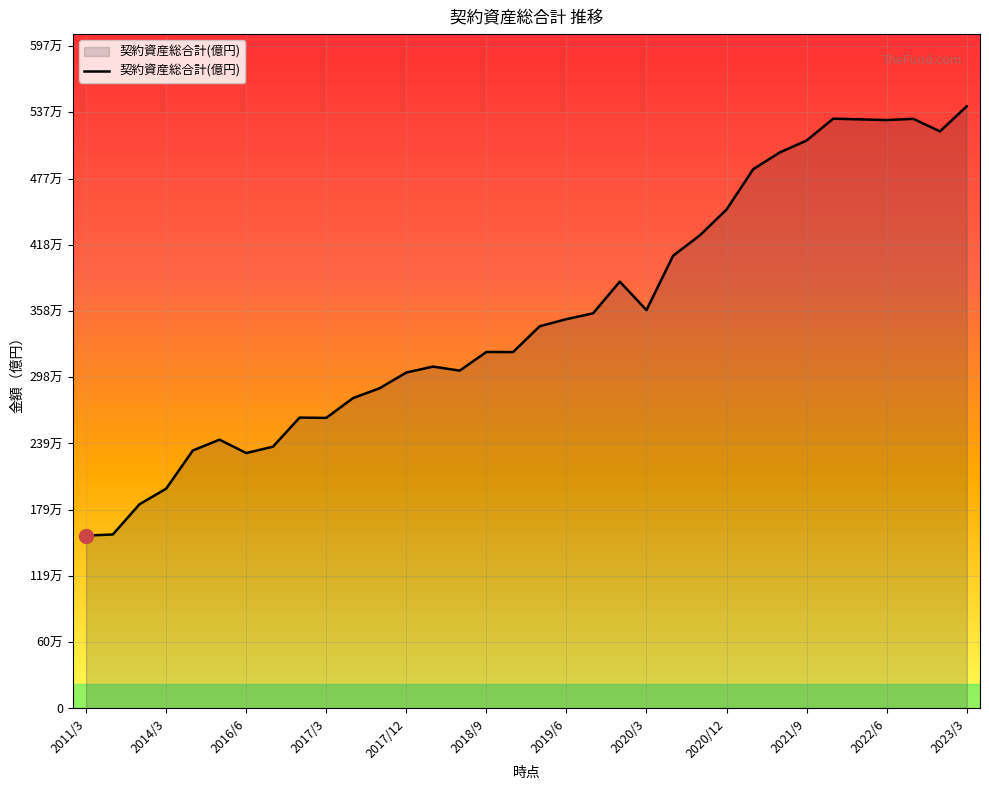

Does the chart display data point markers on the line(s)?

No